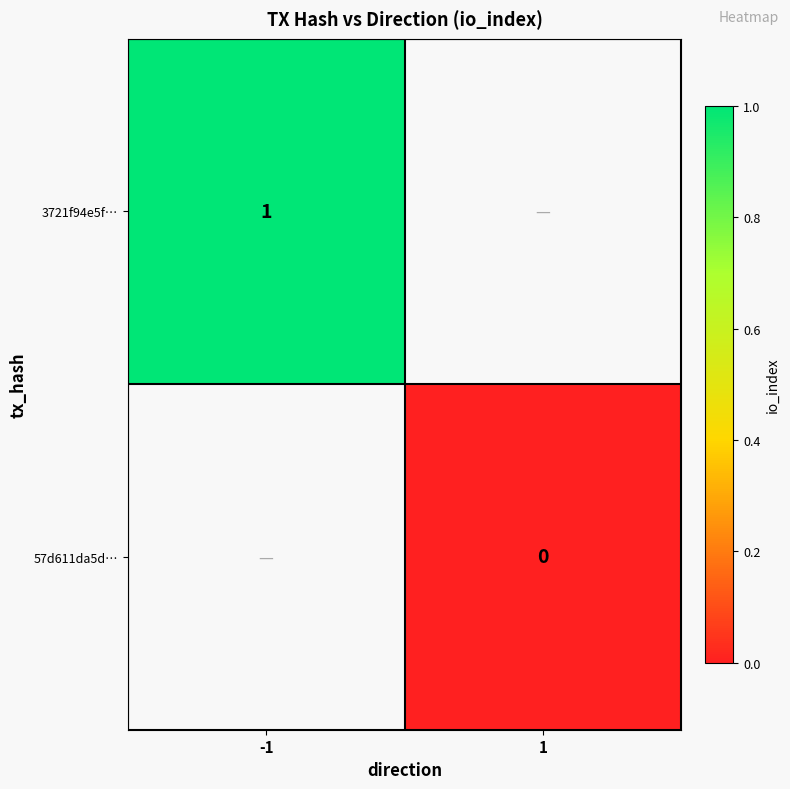

Is it true that 3721f94e5f… equals 1 at -1?

True